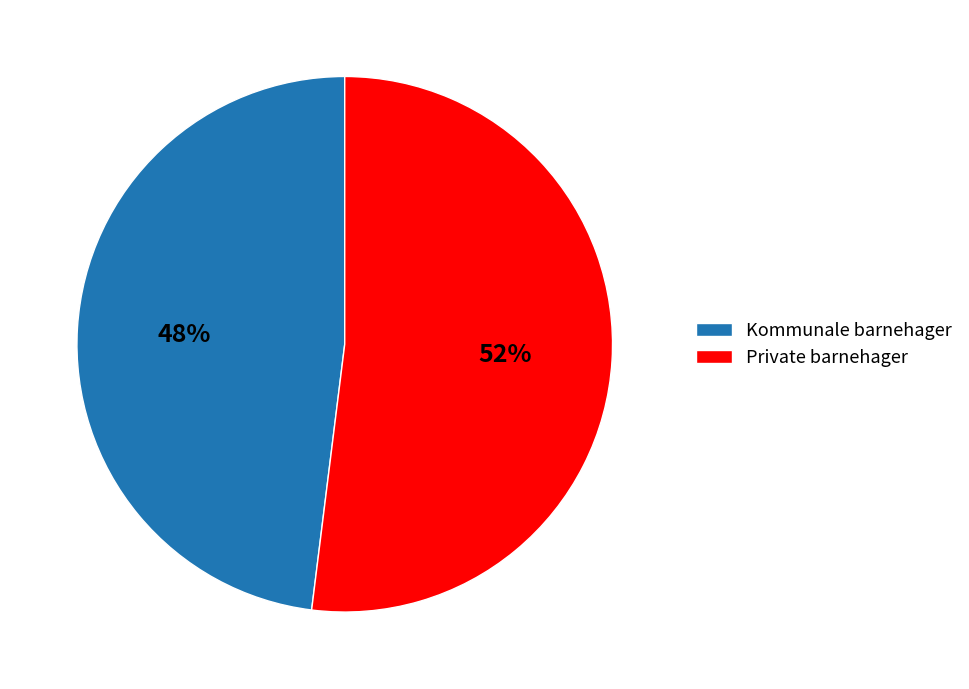

Which category has the biggest portion of the pie?

Private barnehager